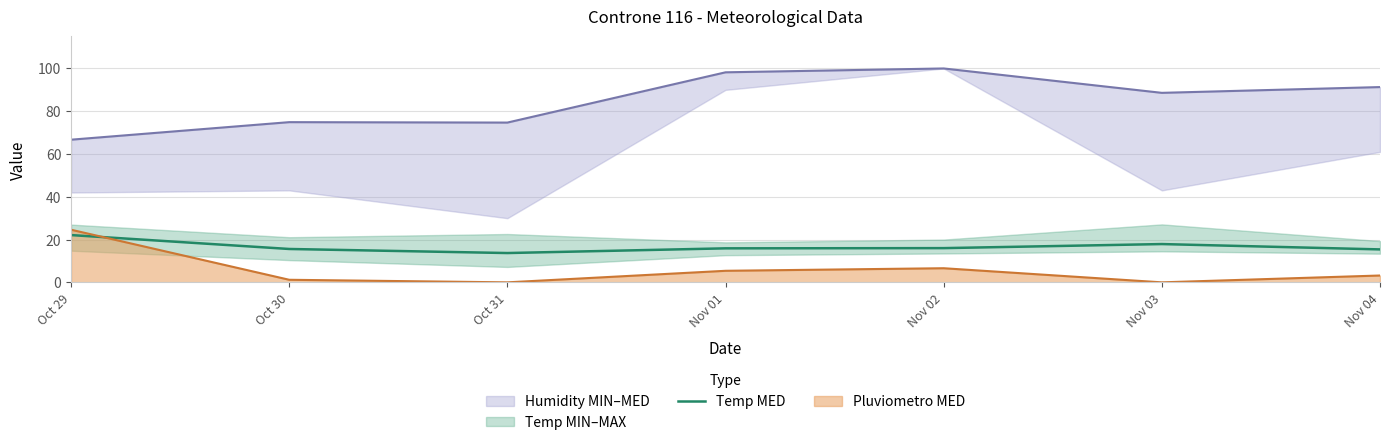

What is the value of the 5th point from the left?

16.0